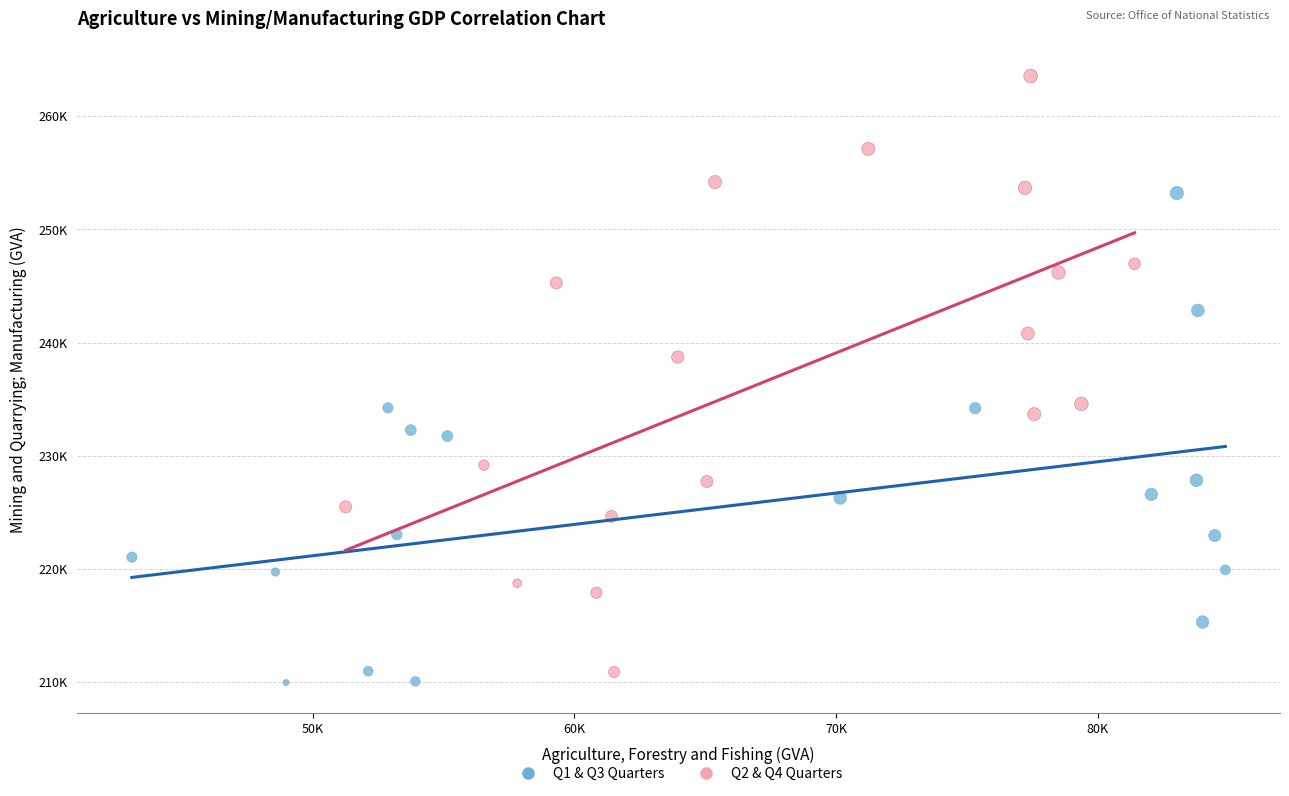

What are all the series names shown in the legend?

Q1 & Q3 Quarters, Q2 & Q4 Quarters